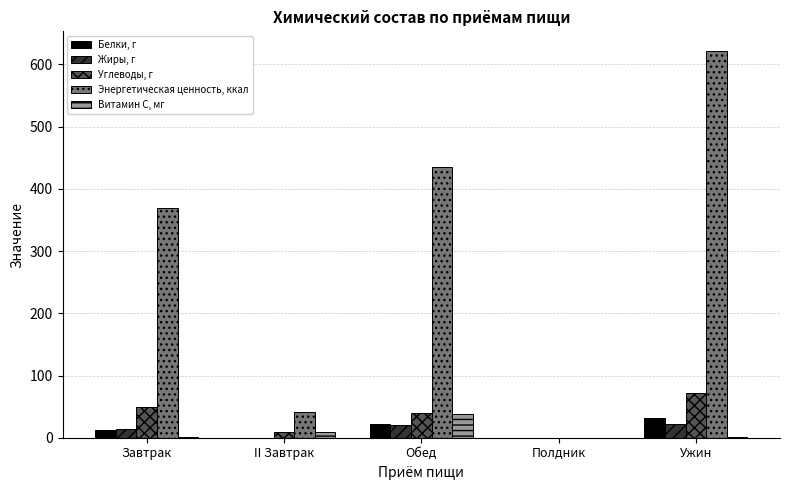

Count the number of categories in the chart.

5